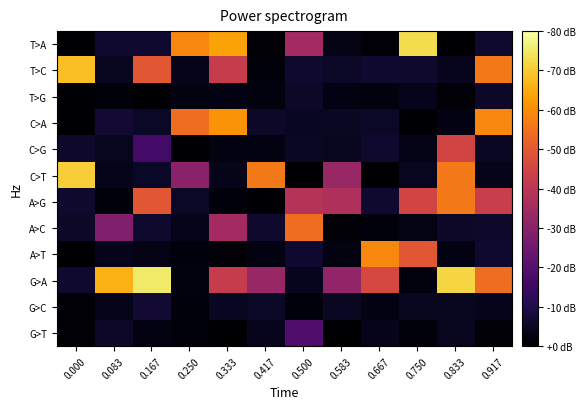

Reading left to right, what are all the values shown in this chart?

T>A: 0.000=1.2	0.083=3.8	0.167=3.9	0.250=26.0	0.333=28.0	0.417=1.3	0.500=16.0	0.583=2.3	0.667=1.4	0.750=32.0	0.833=1.1	0.917=3.7
T>C: 0.000=30.0	0.083=3.0	0.167=22.0	0.250=2.6	0.333=19.0	0.417=1.6	0.500=3.9	0.583=3.3	0.667=3.8	0.750=3.7	0.833=2.8	0.917=25.0
T>G: 0.000=1.3	0.083=1.6	0.167=1.1	0.250=2.0	0.333=2.2	0.417=1.8	0.500=3.5	0.583=2.1	0.667=1.8	0.750=2.6	0.833=1.4	0.917=3.4
C>A: 0.000=1.2	0.083=4.0	0.167=3.3	0.250=24.0	0.333=27.0	0.417=3.4	0.500=3.1	0.583=3.2	0.667=3.3	0.750=1.2	0.833=2.1	0.917=26.0
C>G: 0.000=3.6	0.083=2.9	0.167=8.0	0.250=1.2	0.333=1.9	0.417=2.0	0.500=3.2	0.583=2.9	0.667=3.7	0.750=2.4	0.833=20.0	0.917=3.1
C>T: 0.000=31.0	0.083=2.7	0.167=3.3	0.250=14.0	0.333=2.6	0.417=25.0	0.500=1.1	0.583=15.0	0.667=1.1	0.750=2.9	0.833=25.0	0.917=2.5
A>G: 0.000=3.7	0.083=1.7	0.167=22.0	0.250=3.3	0.333=1.7	0.417=1.2	0.500=17.5	0.583=17.0	0.667=3.8	0.750=20.0	0.833=25.0	0.917=19.2
A>C: 0.000=3.4	0.083=13.0	0.167=3.7	0.250=2.6	0.333=16.0	0.417=3.7	0.500=24.0	0.583=1.3	0.667=1.7	0.750=2.3	0.833=3.5	0.917=3.6
A>T: 0.000=1.0	0.083=2.5	0.167=2.3	0.250=1.7	0.333=1.4	0.417=2.0	0.500=3.8	0.583=2.0	0.667=26.0	0.750=22.0	0.833=2.1	0.917=3.9
G>A: 0.000=3.9	0.083=29.0	0.167=33.0	0.250=1.9	0.333=19.0	0.417=15.0	0.500=2.8	0.583=14.5	0.667=20.5	0.750=1.8	0.833=31.5	0.917=24.0
G>C: 0.000=1.4	0.083=2.5	0.167=4.0	0.250=1.7	0.333=3.0	0.417=3.3	0.500=1.7	0.583=3.2	0.667=2.1	0.750=2.9	0.833=2.9	0.917=2.6
G>T: 0.000=1.3	0.083=3.5	0.167=2.0	0.250=1.6	0.333=1.1	0.417=2.8	0.500=9.0	0.583=1.0	0.667=2.5	0.750=1.7	0.833=2.9	0.917=1.5